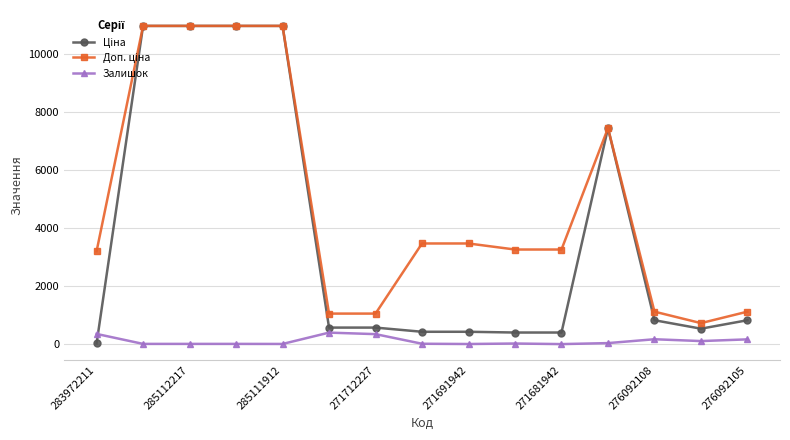

What is the highest value of the Залишок series?

405.0